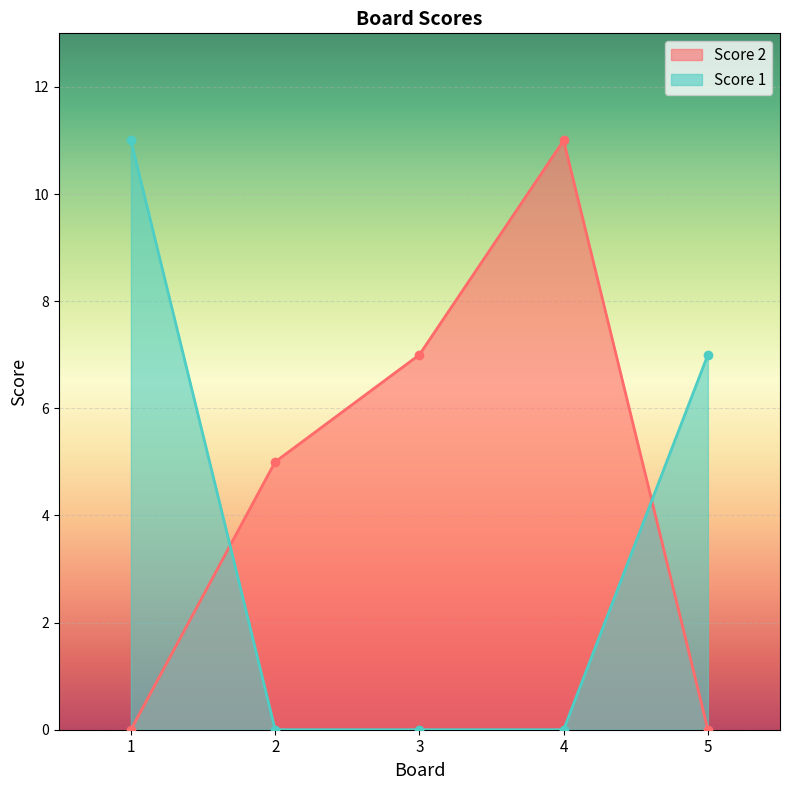

What is the total value across all series at 4?

11